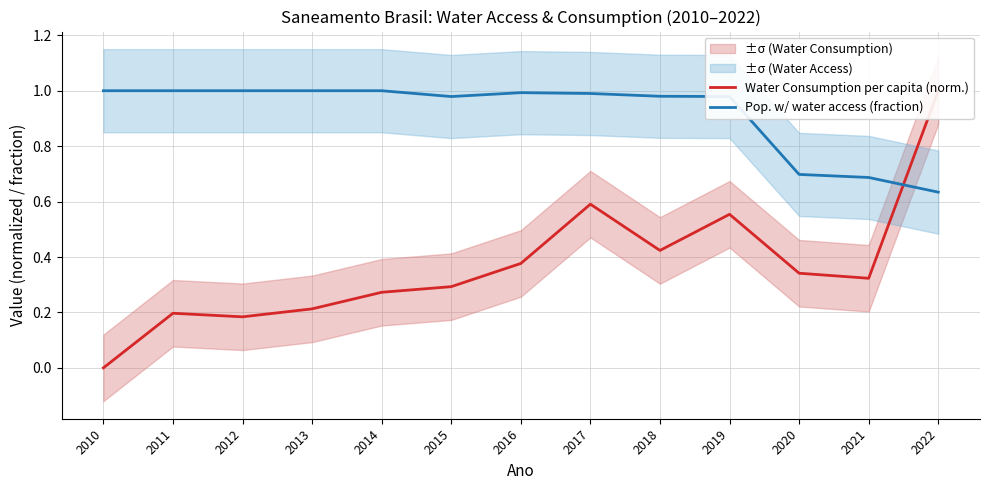

Count the Water Consumption per capita (norm.) values in the range 0 to 1.

13